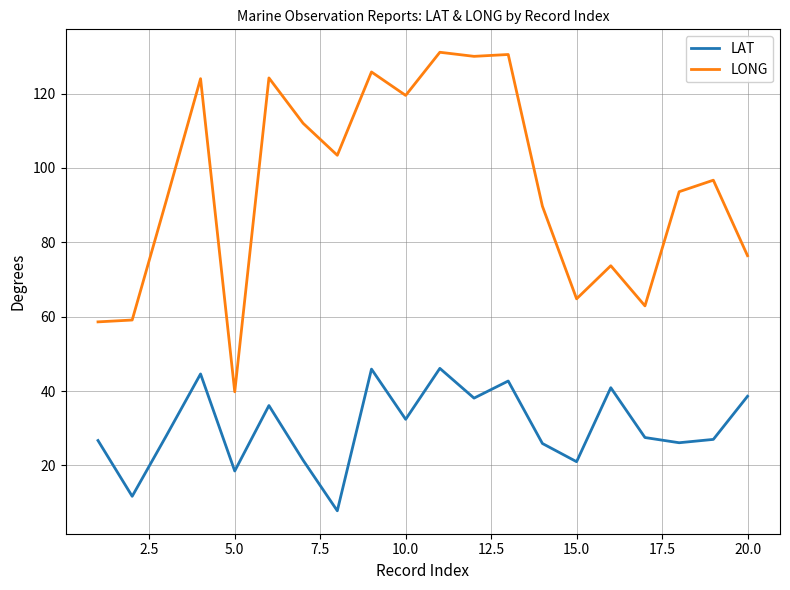

How many categories are shown in the chart?

20